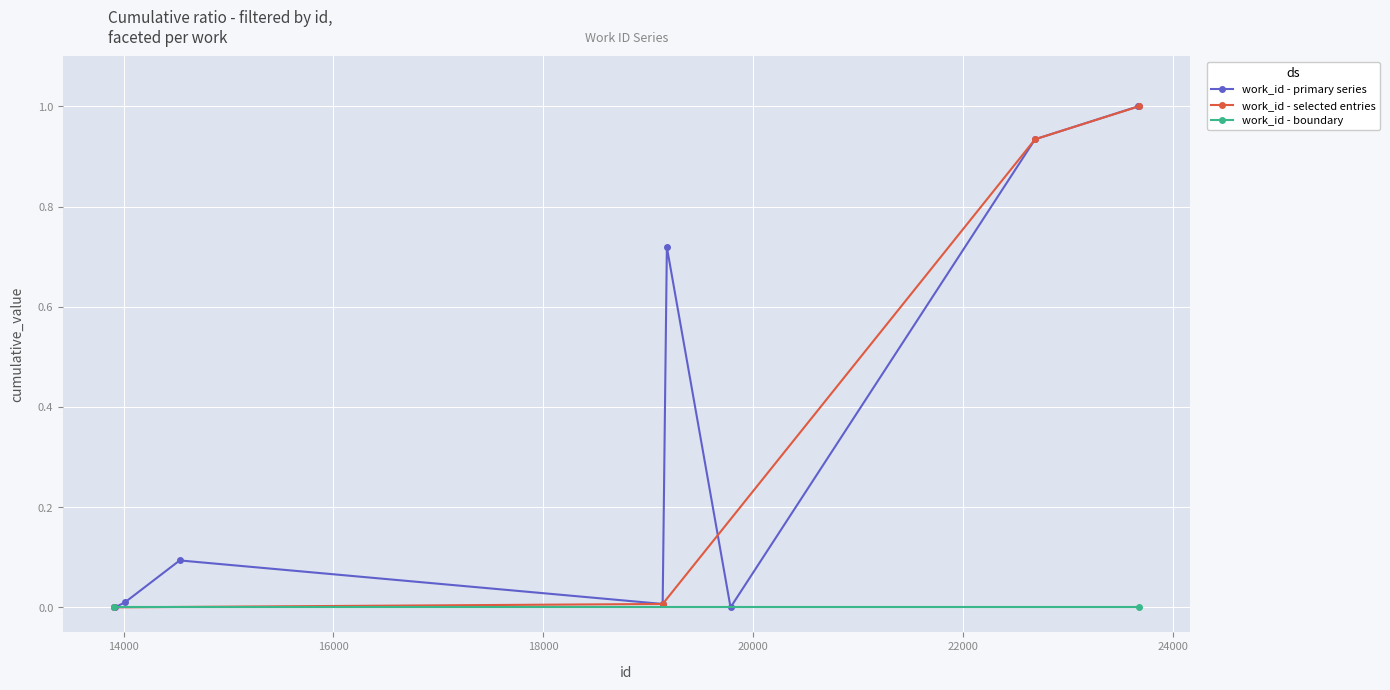

True or false: work_id - primary series has more than 0 interior local peaks.

True